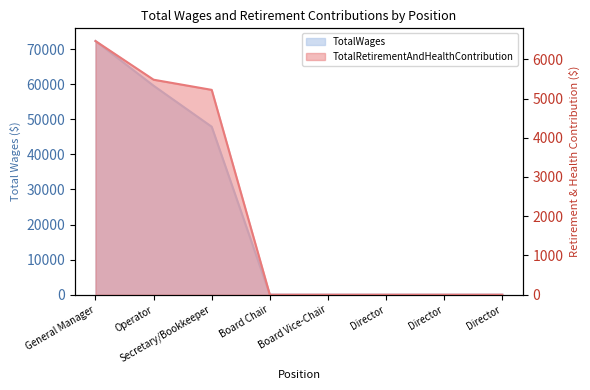

What are all the series names shown in the legend?

TotalWages, TotalRetirementAndHealthContribution